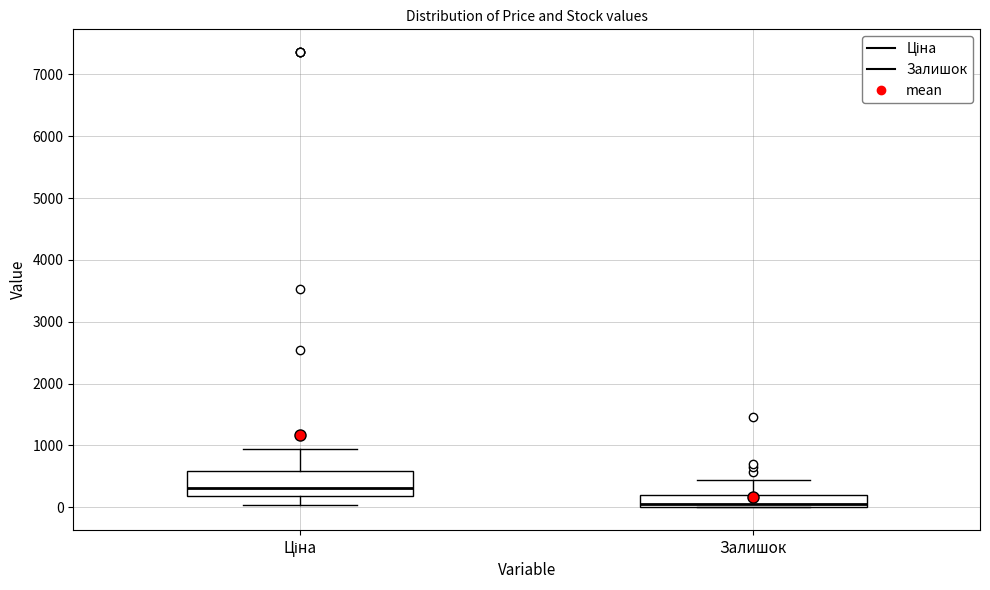

Reading left to right, read every box against the y-axis: the position of its median line, the range the box covers, and the ends of its whiskers. The values are not printed on the chart, so give them approximately, as read against the axis.

Ціна: median 300, box 200 to 600, whiskers 0 to 900
Залишок: median 0 (just above the box's lower edge), box 0 to 200, whiskers 0 to 400